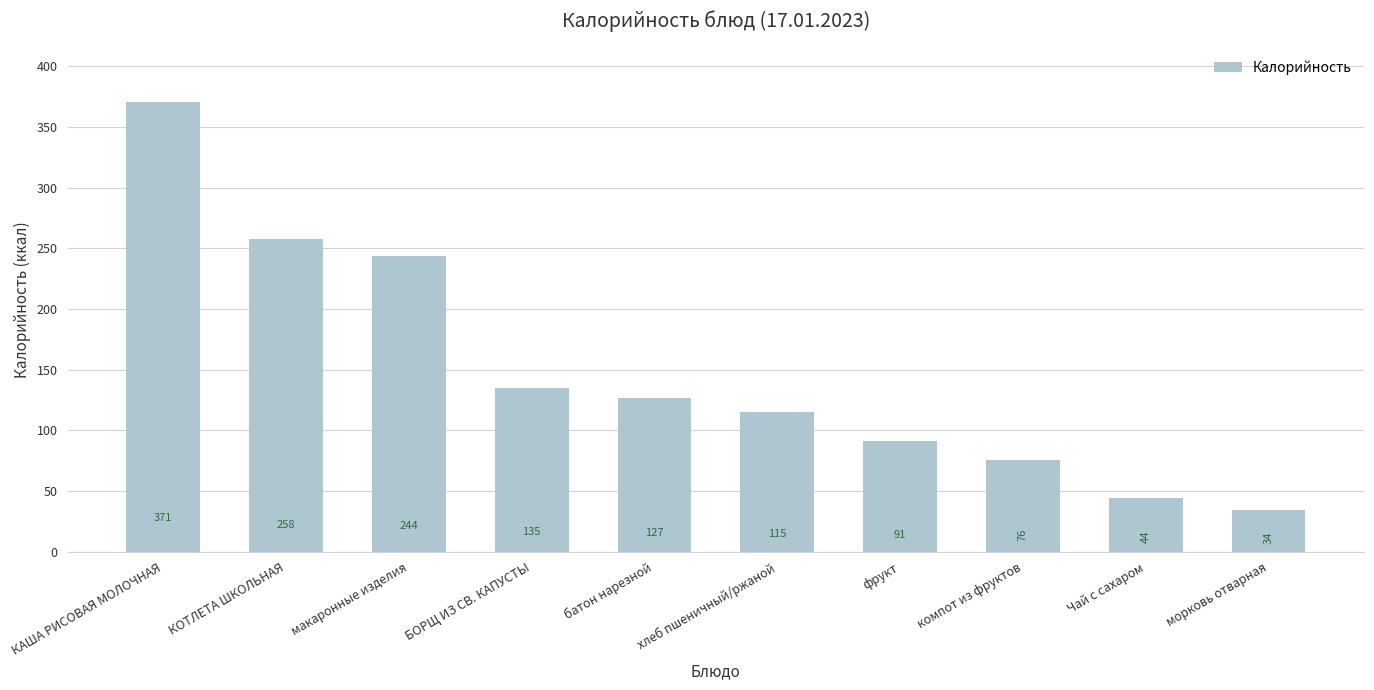

How many data points are less than 127?

5